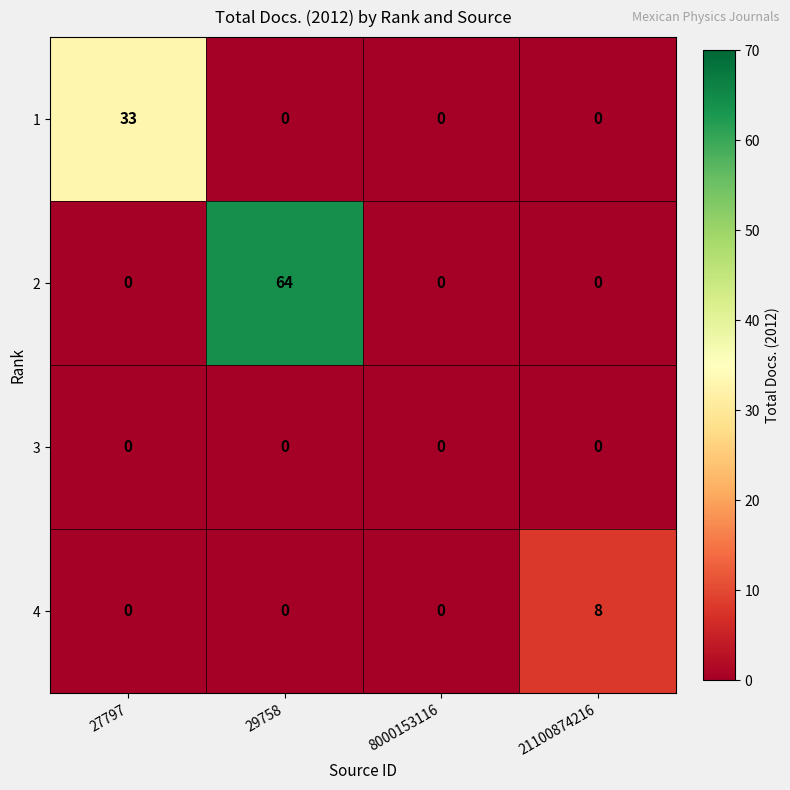

At which category is the sum across all series the highest?

29758